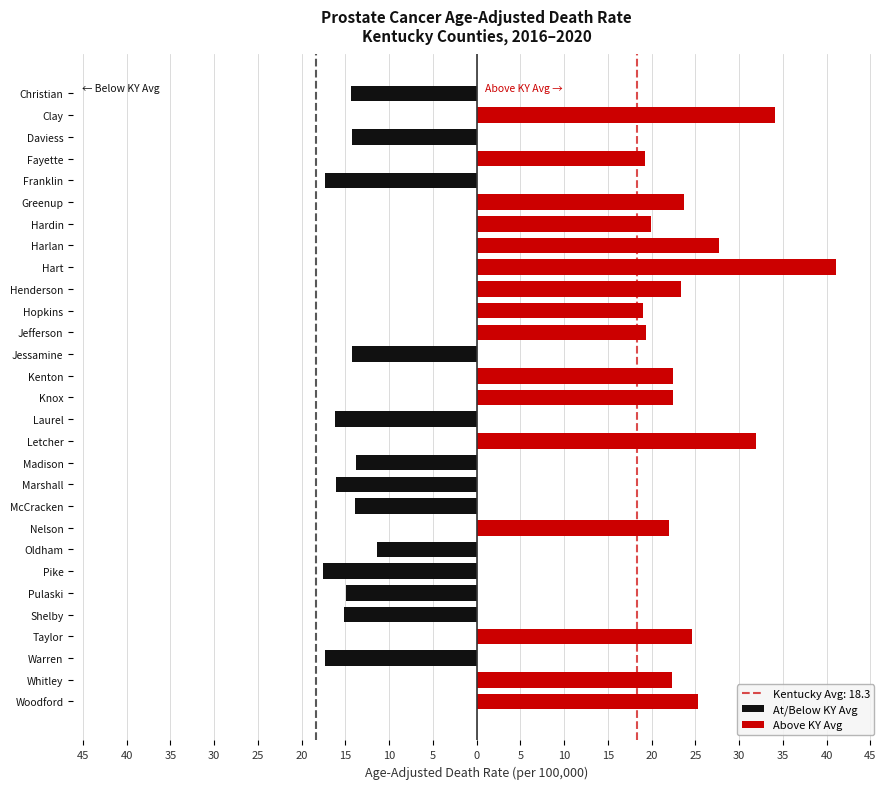

Reading left to right, list all the values displayed in this chart.

At/Below KY Avg: 0.0	0.0	-17.3	0.0	-15.2	-14.9	-17.5	-11.4	0.0	-13.9	-16.1	-13.8	0.0	-16.2	0.0	0.0	-14.2	0.0	0.0	0.0	0.0	0.0	0.0	0.0	-17.3	0.0	-14.2	0.0	-14.4
Above KY Avg: 25.3	22.3	0.0	24.6	0.0	0.0	0.0	0.0	22.0	0.0	0.0	0.0	31.9	0.0	22.4	22.5	0.0	19.4	19.0	23.4	41.1	27.7	19.9	23.7	0.0	19.2	0.0	34.1	0.0